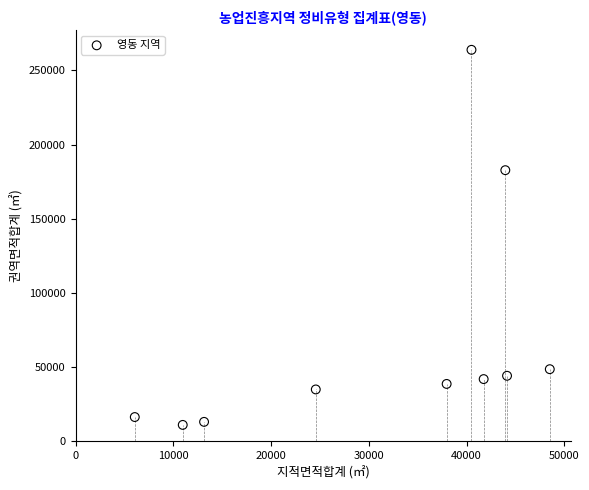

What Y value in the scatter plot is closest to 137493?

182781